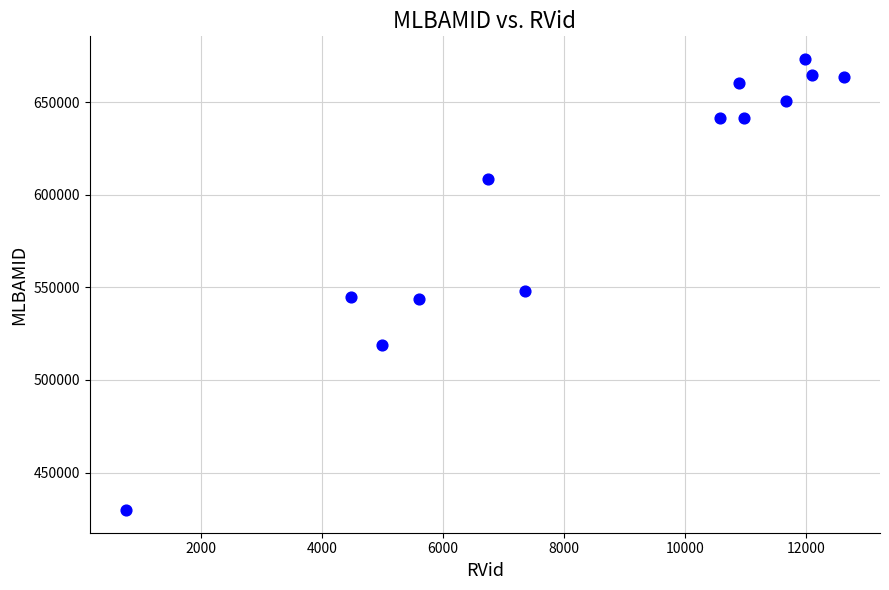

What is the range of X values (max minus min)?

11875